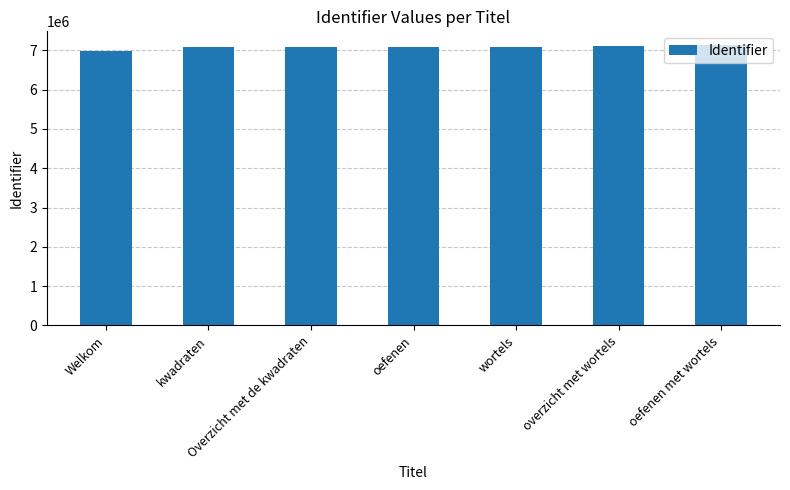

Approximately how many times larger is the value at wortels compared to Welkom?

1.0